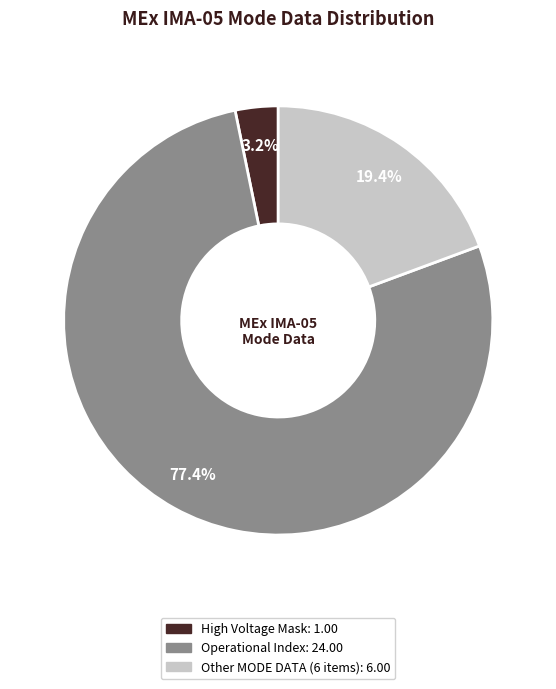

To the nearest percent, what is the average slice percentage?

33%